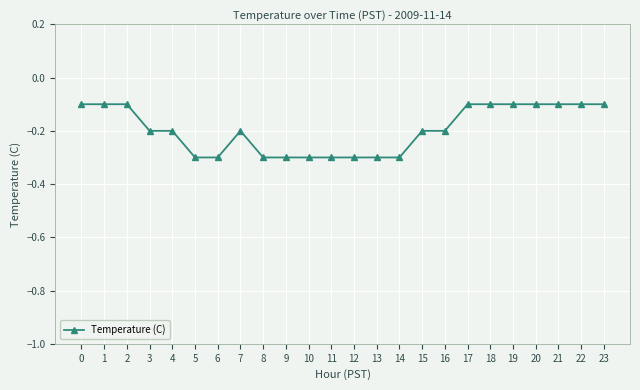

Read the value at 15.

-0.2